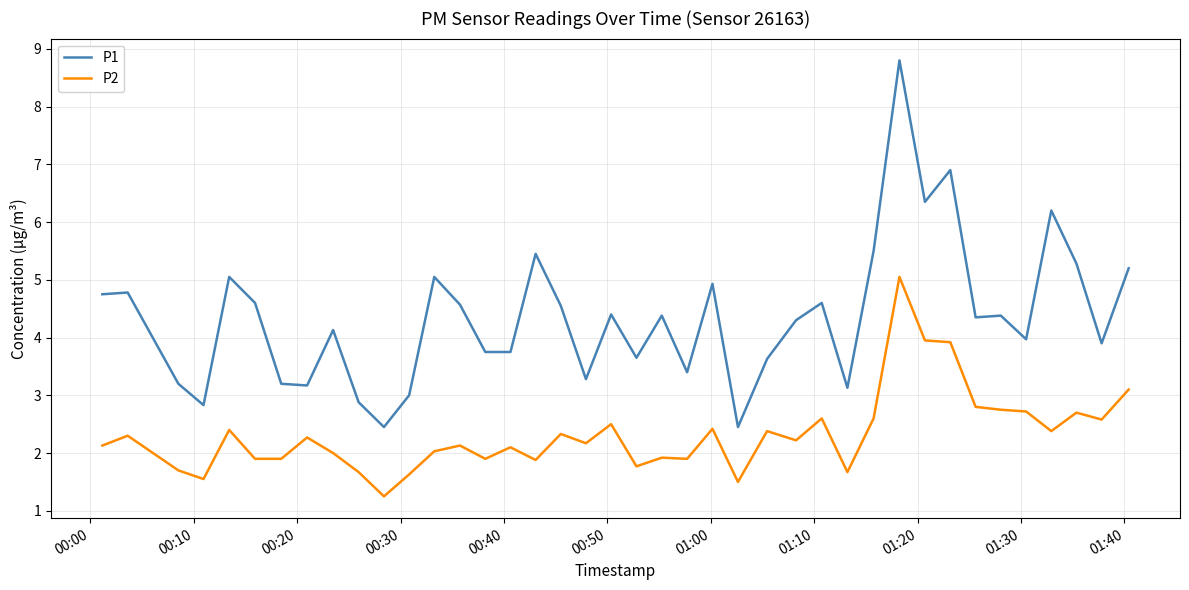

Rank the series by their average value, from lowest to highest.

P2, P1